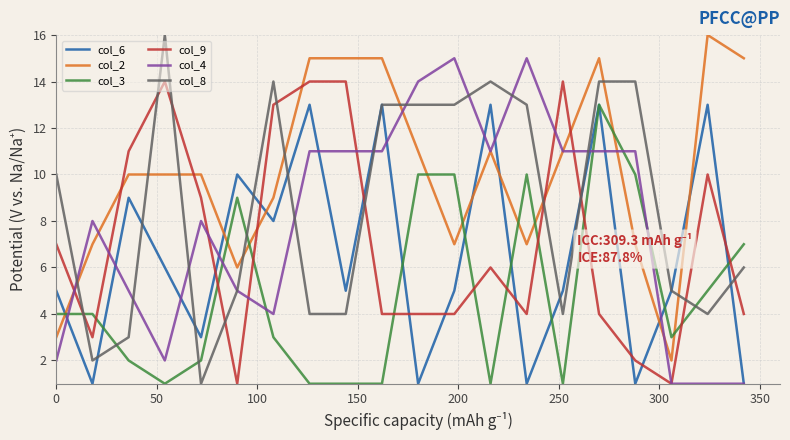

What is the maximum value shown in the chart?

16